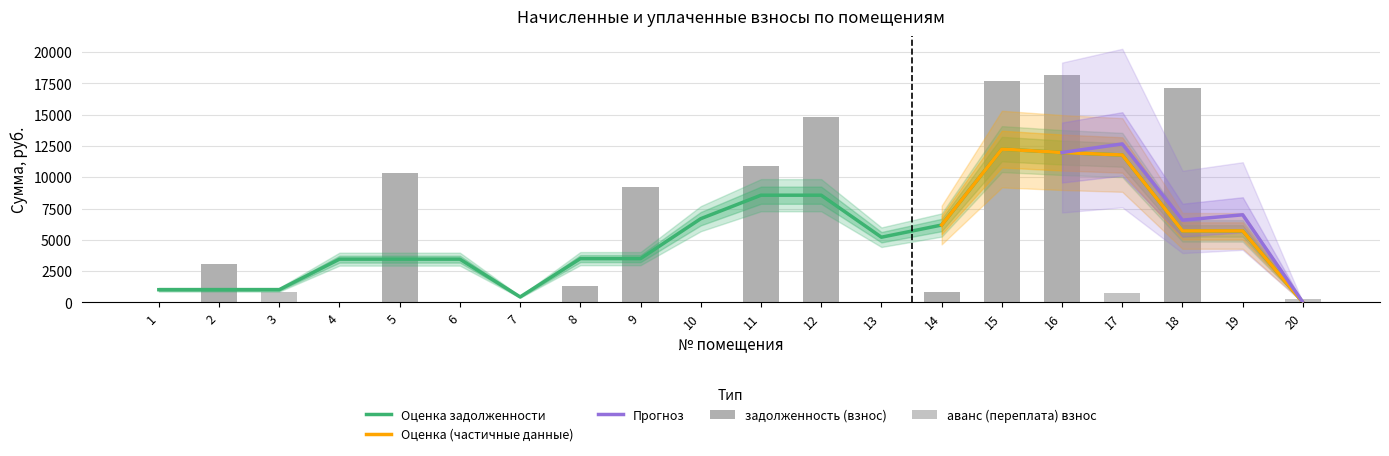

What is the sum of all аванс (переплата) взнос values?

1833.3